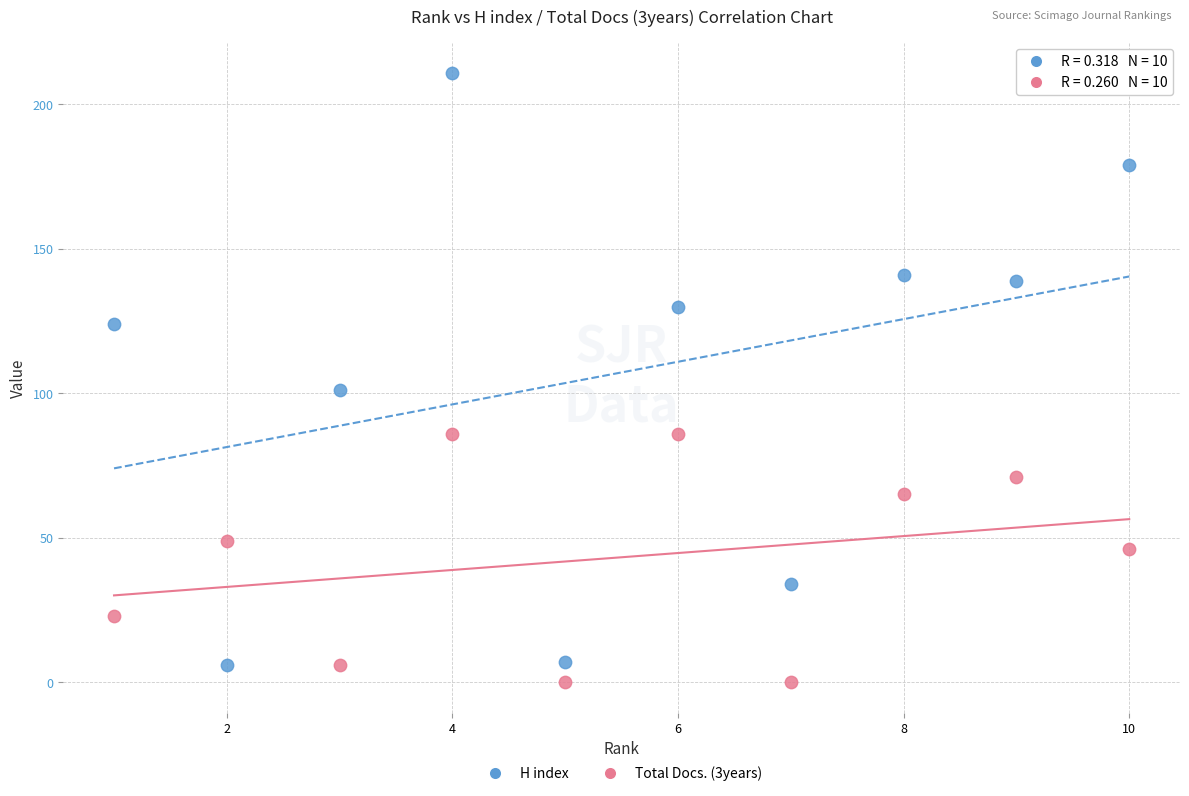

Which series contains the lowest Y value?

Total Docs. (3years)